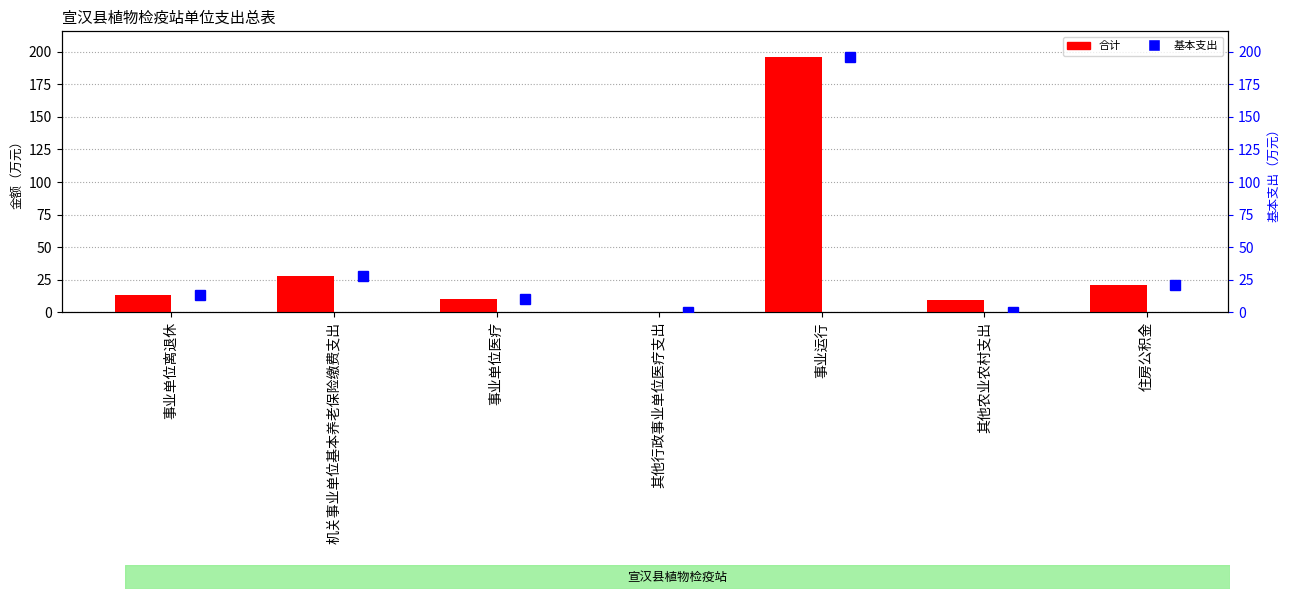

At which label is 合计 closest to 98?

机关事业单位基本养老保险缴费支出